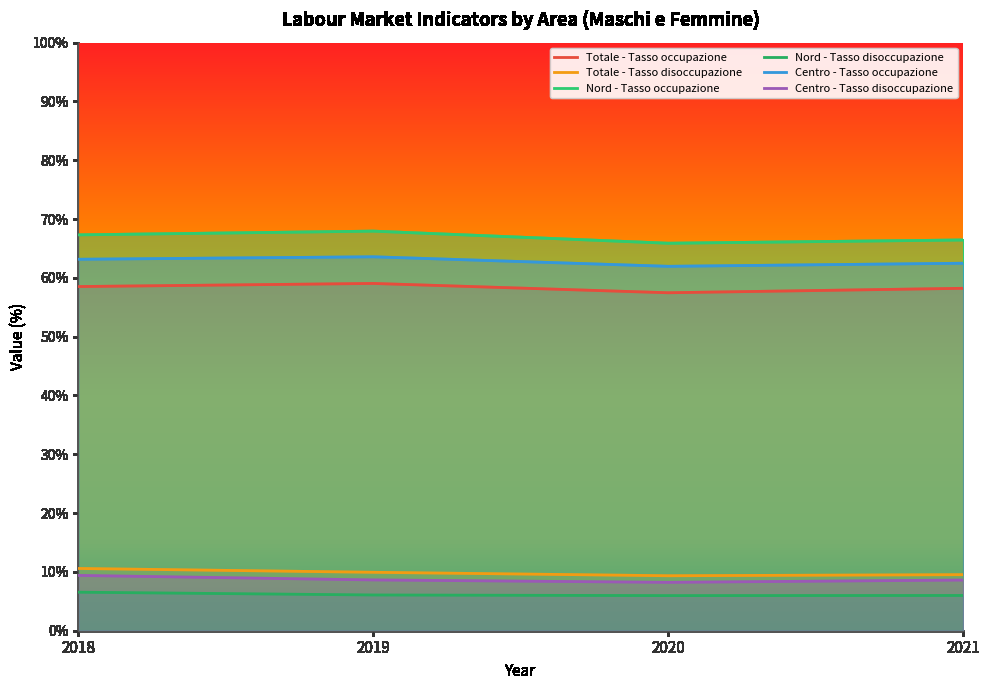

What is the average value of the Totale - Tasso disoccupazione series?

9.8